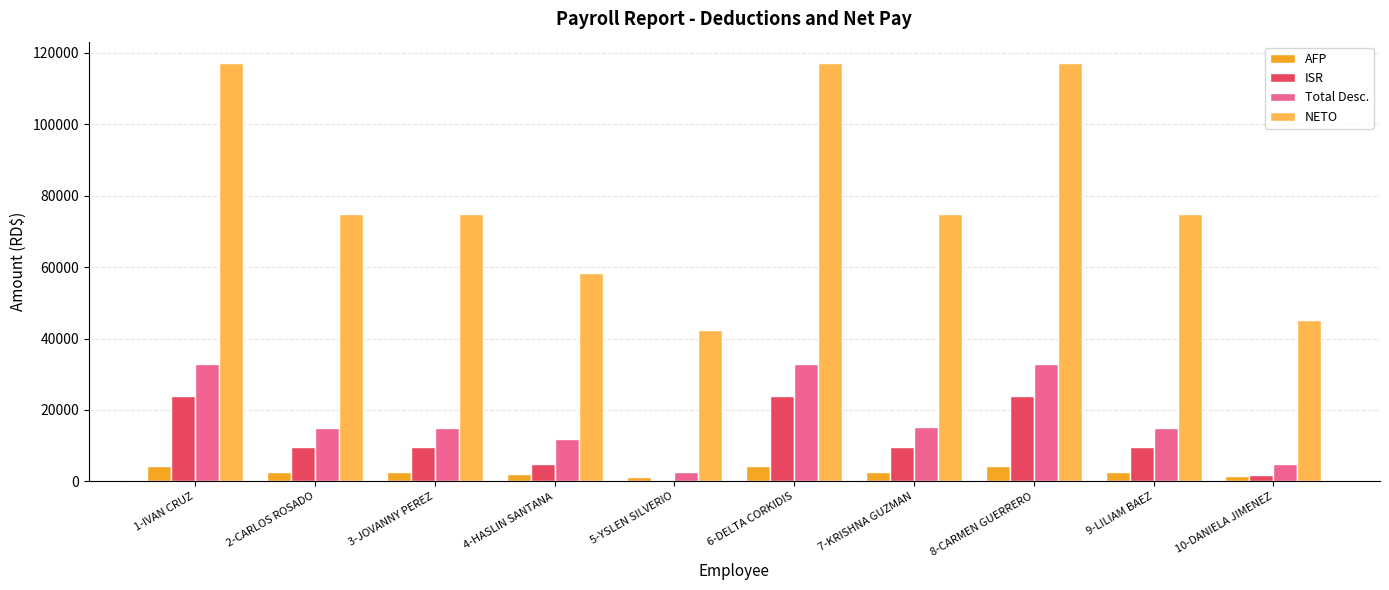

What is the total value across all series at 9-LILIAM BAEZ?

102336.1